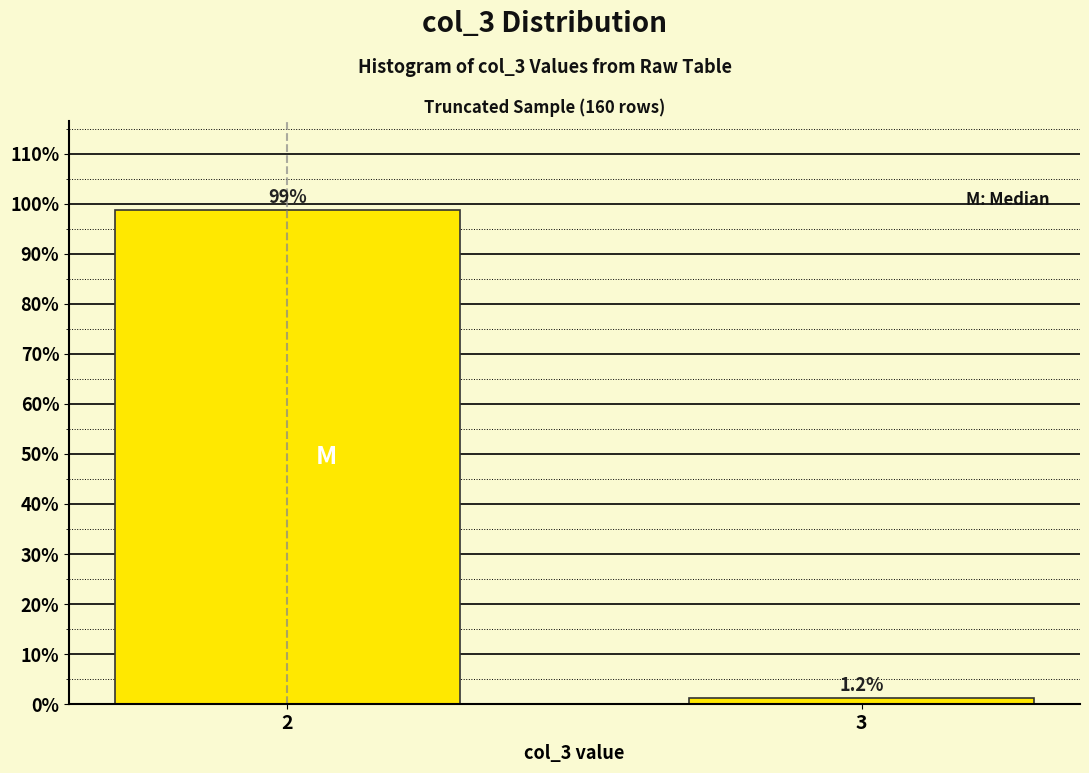

What is the sum of all values?

100.0